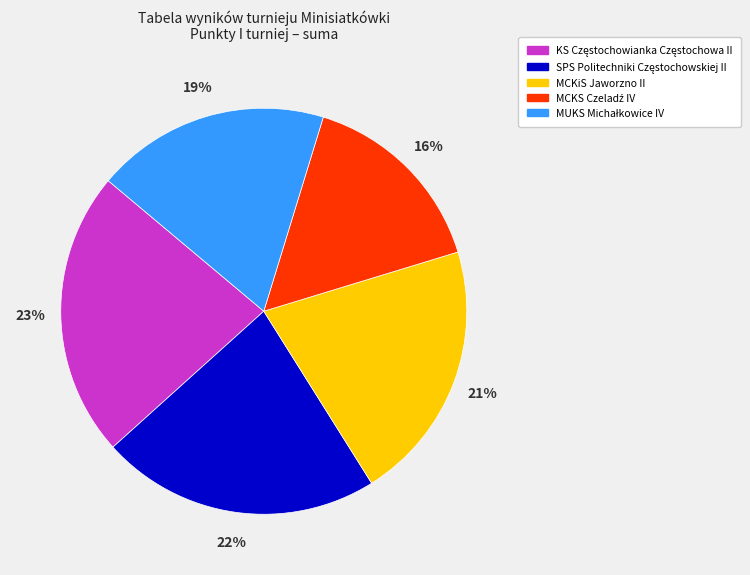

Is it true that MCKiS Jaworzno II is 10% of the pie?

False